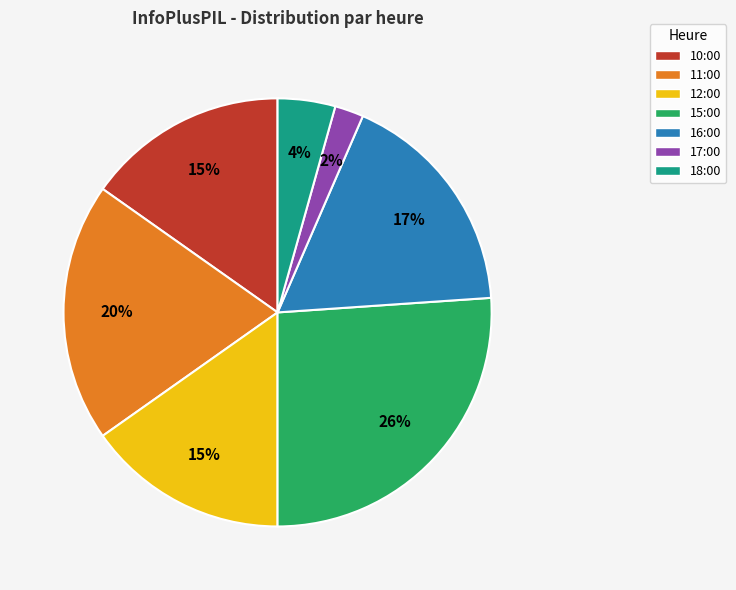

To the nearest percent, what is the difference between the 15:00 and 12:00 slice percentages?

11%